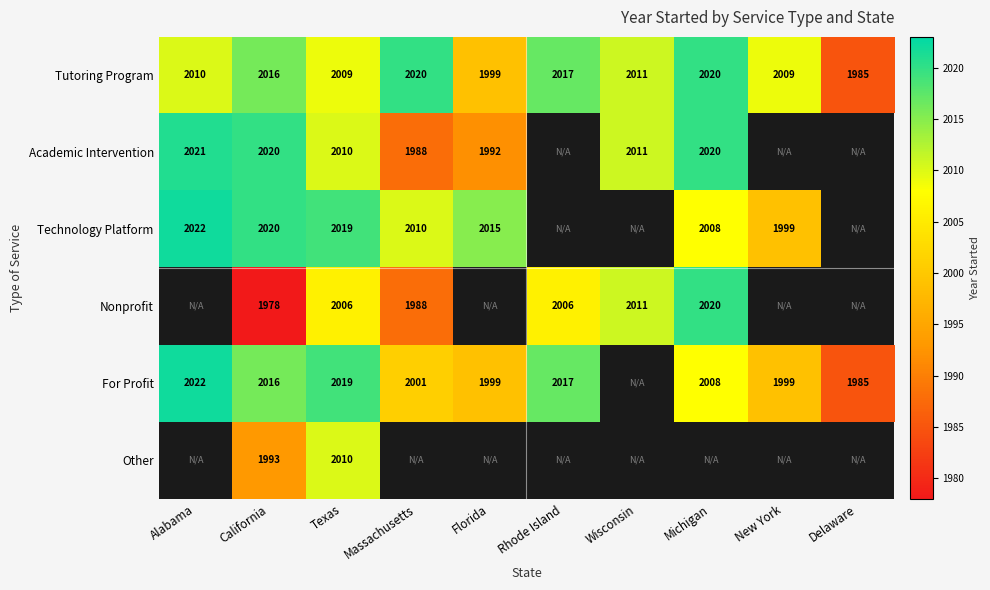

At which label is Tutoring Program closest to 2002?

Florida